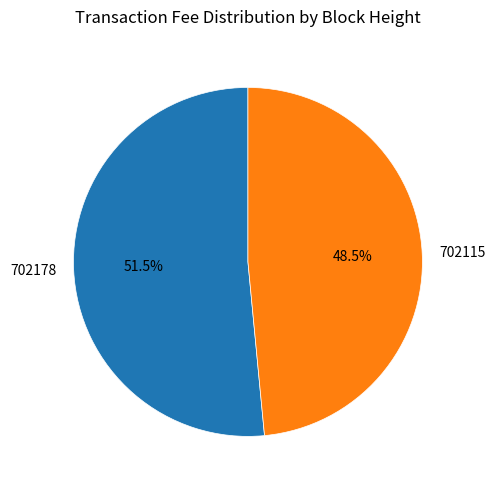

Which slice represents more than half of the pie?

702178